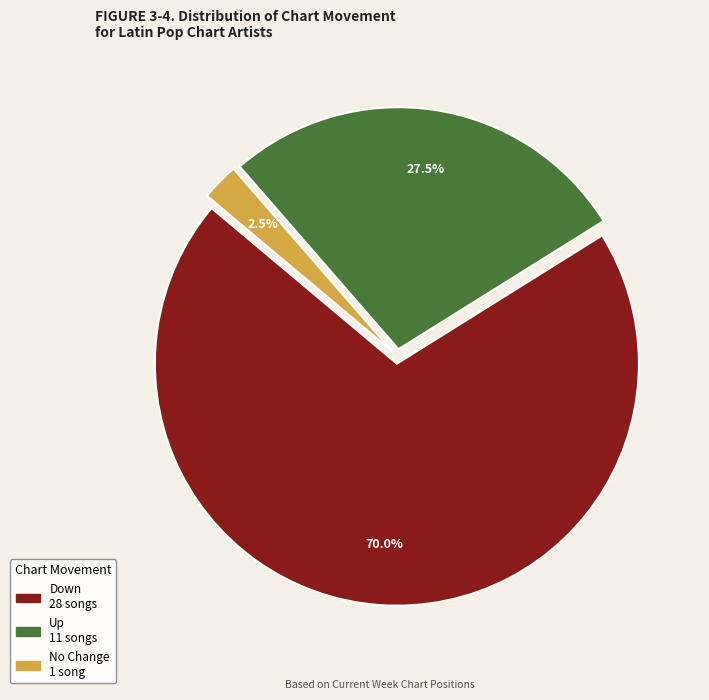

How many segments does this pie chart have?

3